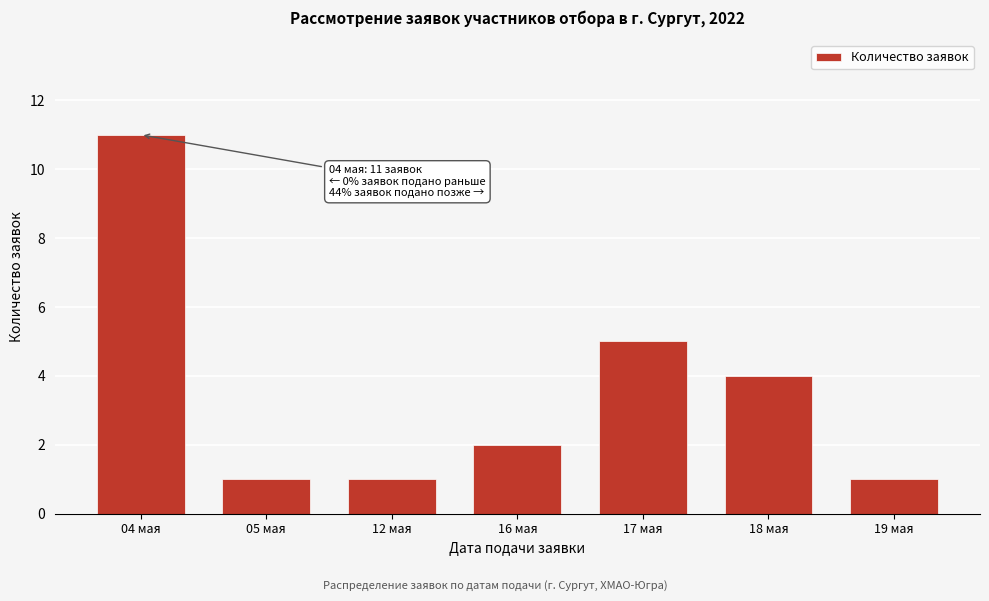

Reading right to left, list all the values displayed in this chart.

19 мая=1	18 мая=4	17 мая=5	16 мая=2	12 мая=1	05 мая=1	04 мая=11